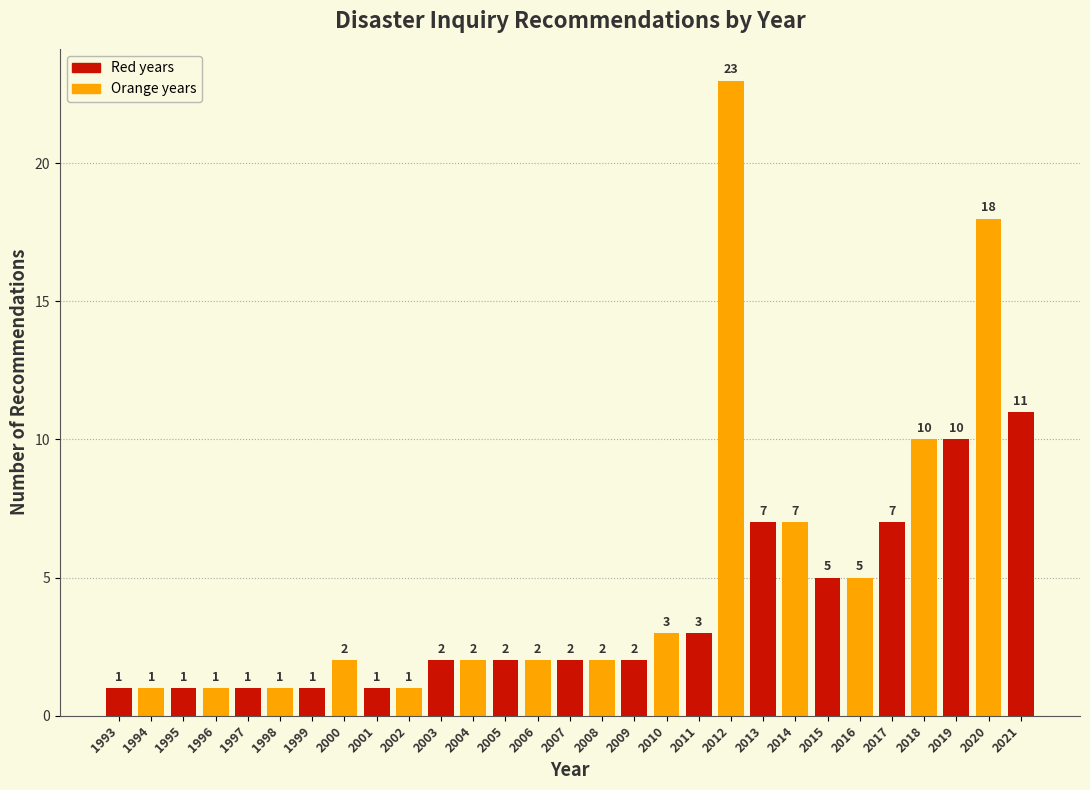

Reading right to left, transcribe all the data shown in this chart.

2021=11	2020=18	2019=10	2018=10	2017=7	2016=5	2015=5	2014=7	2013=7	2012=23	2011=3	2010=3	2009=2	2008=2	2007=2	2006=2	2005=2	2004=2	2003=2	2002=1	2001=1	2000=2	1999=1	1998=1	1997=1	1996=1	1995=1	1994=1	1993=1